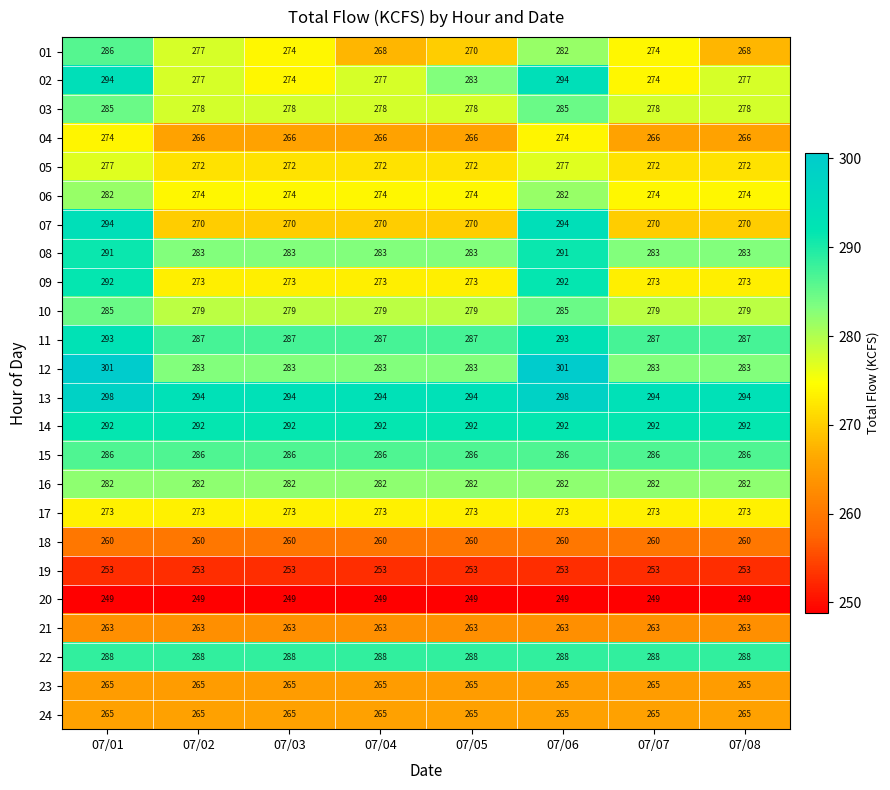

What is the difference between the maximum and second lowest values in the 08 series?

8